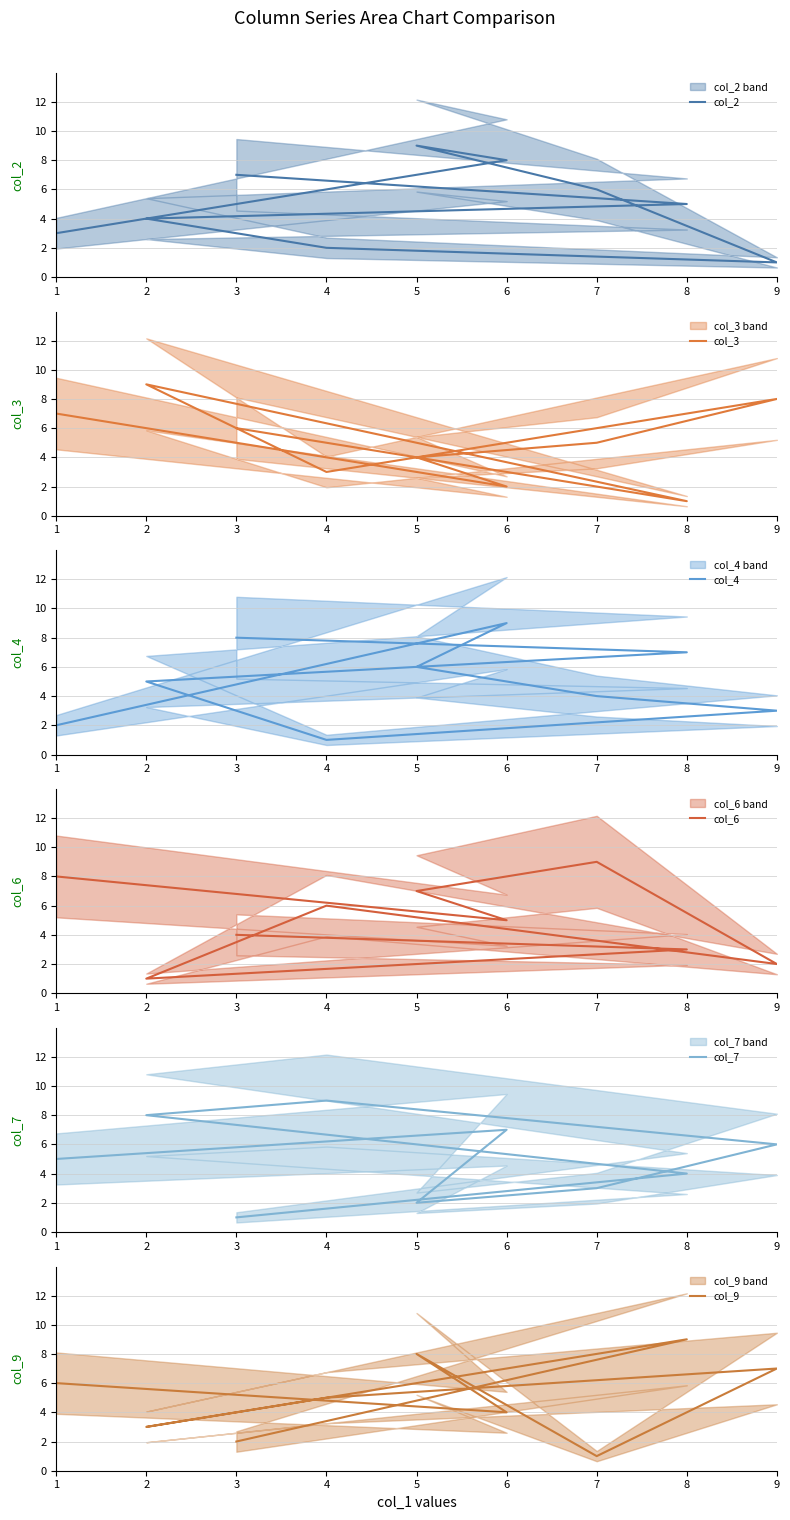

At how many categories does at least one series exceed 6?

9